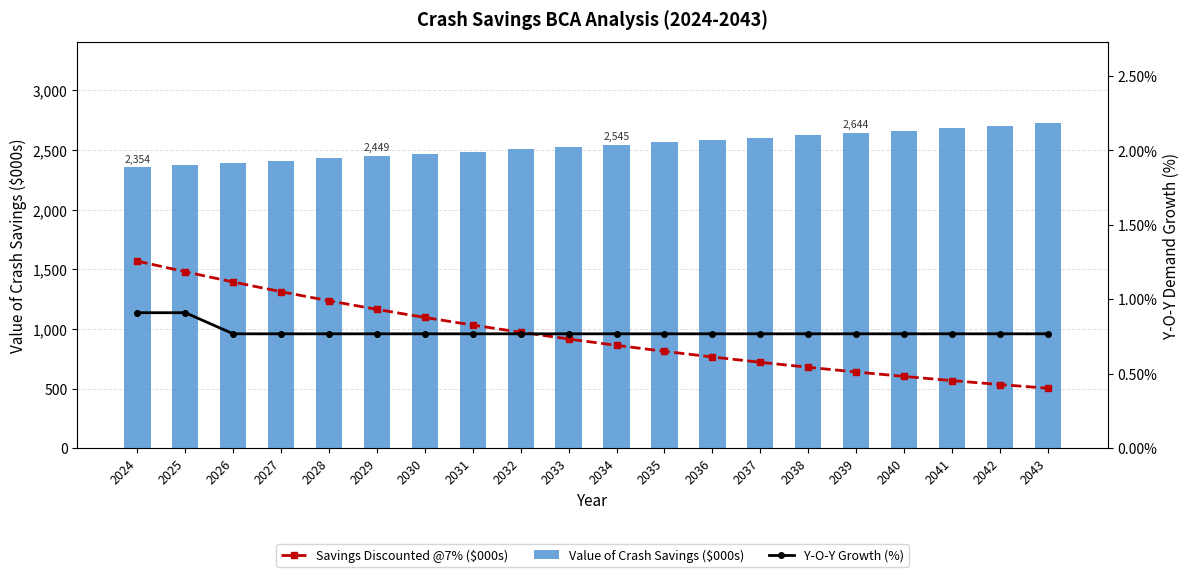

What is the difference between the maximum and minimum values in the Savings Discounted @7% ($000s) series?

1066.4